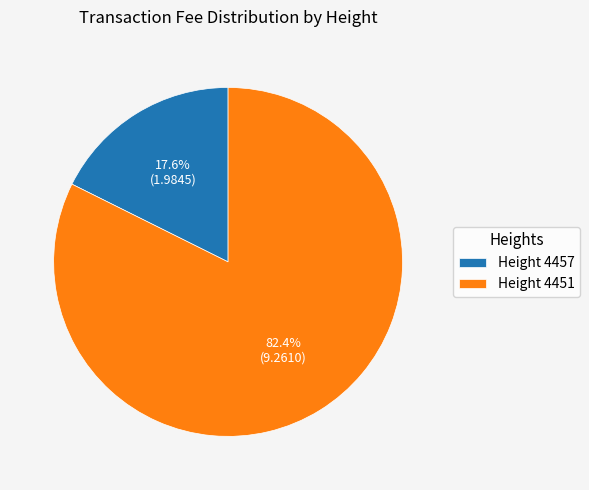

Do Height 4457 and Height 4451 together represent more than half of the pie?

Yes